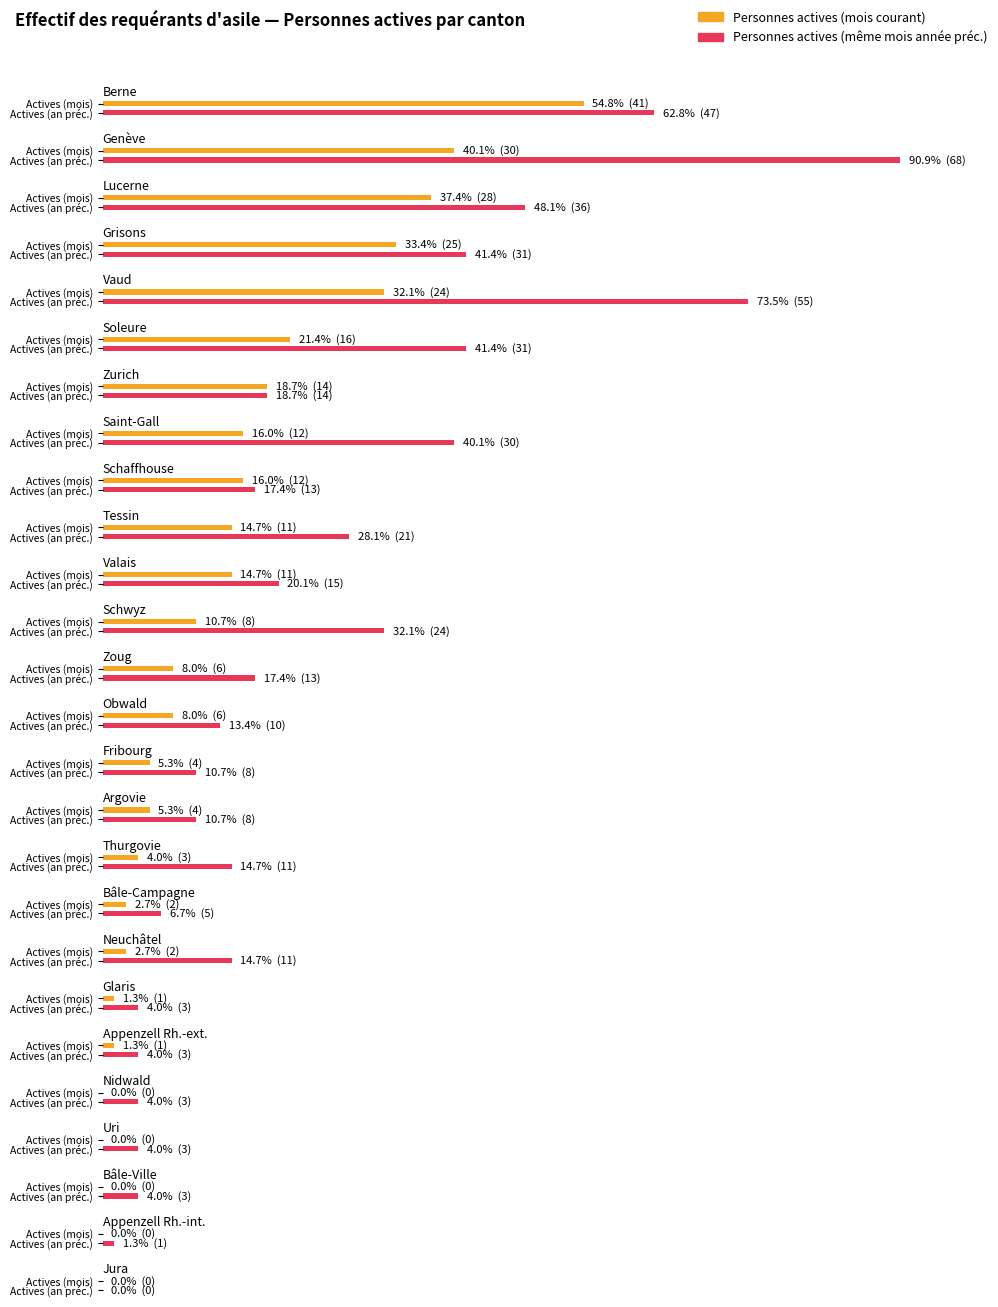

List the labels in order of Personnes actives value, smallest first.

Nidwald, Uri, Bâle-Ville, Appenzell Rh.-int., Jura, Glaris, Appenzell Rh.-ext., Bâle-Campagne, Neuchâtel, Thurgovie, Fribourg, Argovie, Zoug, Obwald, Schwyz, Tessin, Valais, Saint-Gall, Schaffhouse, Zurich, Soleure, Vaud, Grisons, Lucerne, Genève, Berne